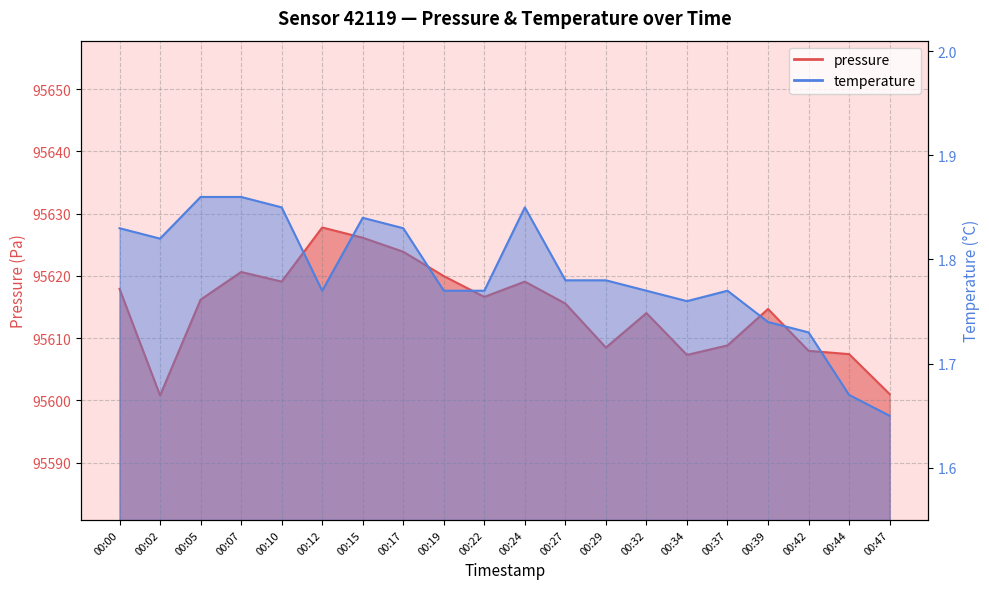

Is the value of temperature at 00:17 greater than the value of pressure at 00:29?

No